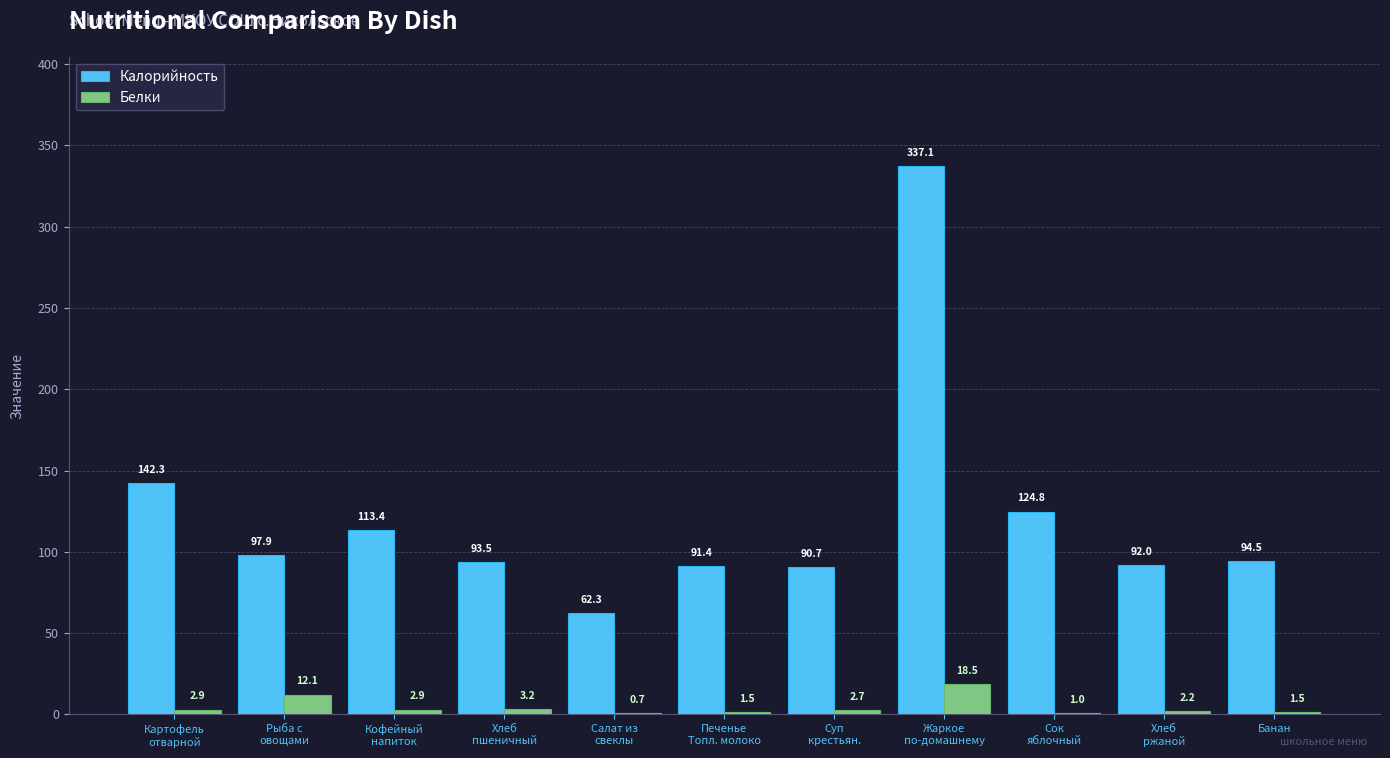

Which series has the largest total across all categories?

Калорийность